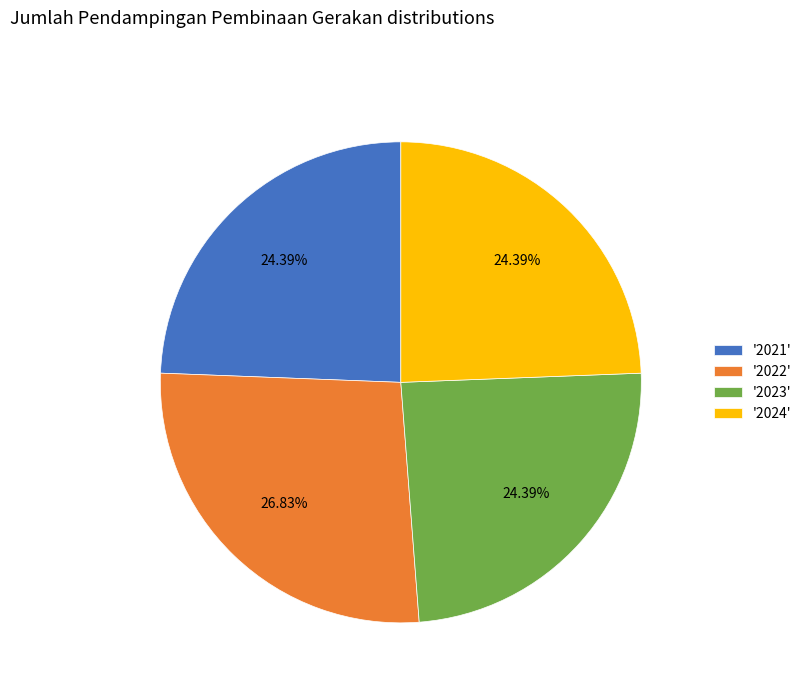

Approximately how many times larger is the value at '2022' compared to '2021'?

1.1